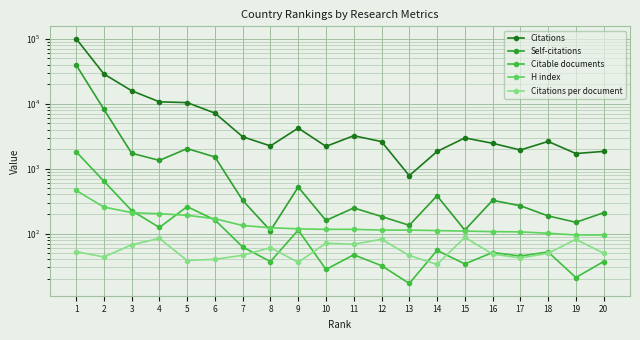

At 7, list the series in order from largest to smallest.

Citations, Self-citations, H index, Citable documents, Citations per document